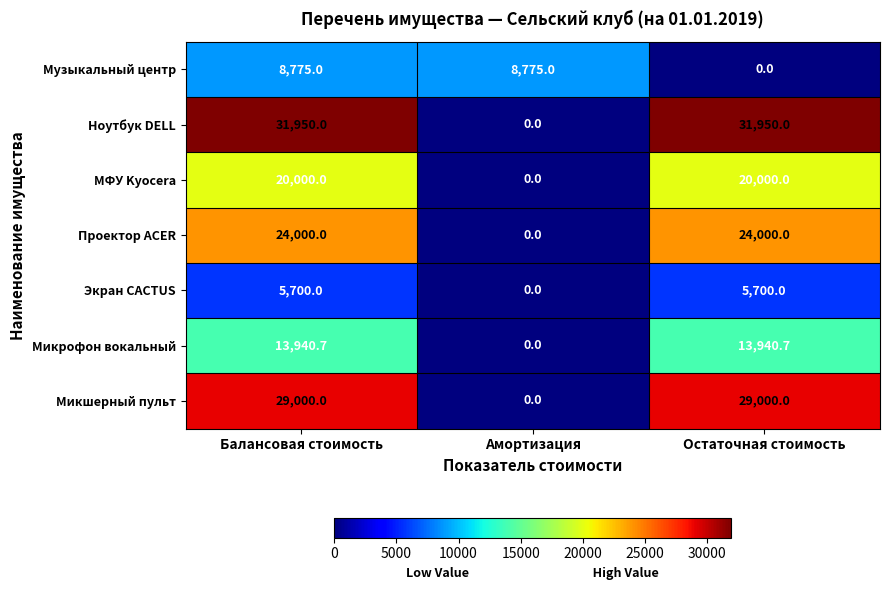

The value of МФУ Kyocera at Остаточная стоимость is 34305.7. True or false?

False